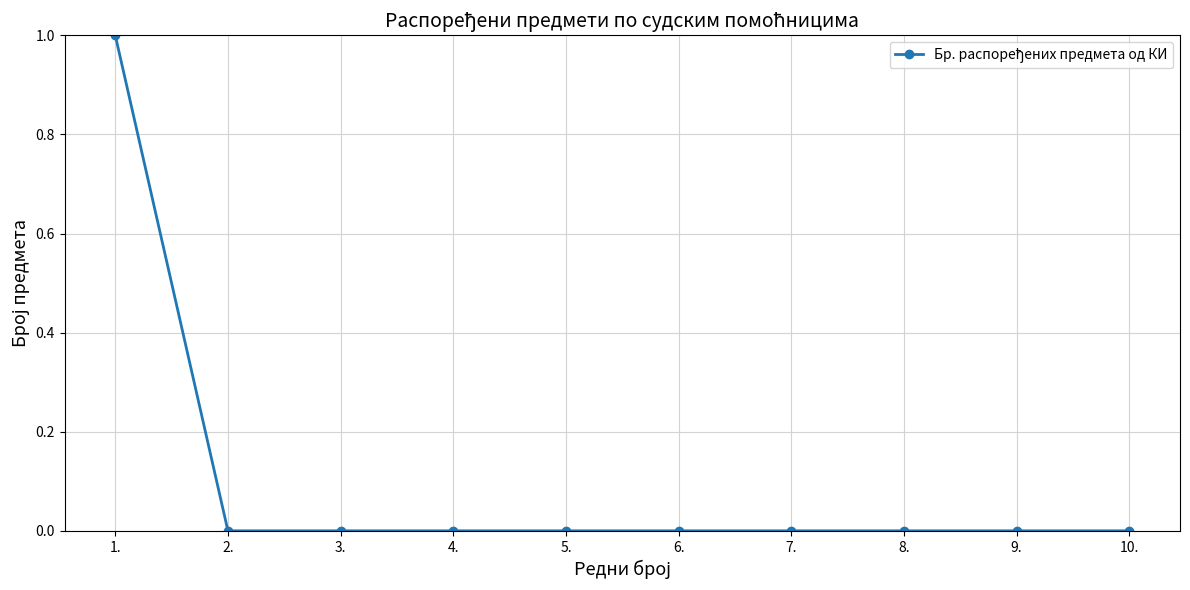

Reading right to left, what are all the values shown in this chart?

10.=0	9.=0	8.=0	7.=0	6.=0	5.=0	4.=0	3.=0	2.=0	1.=1